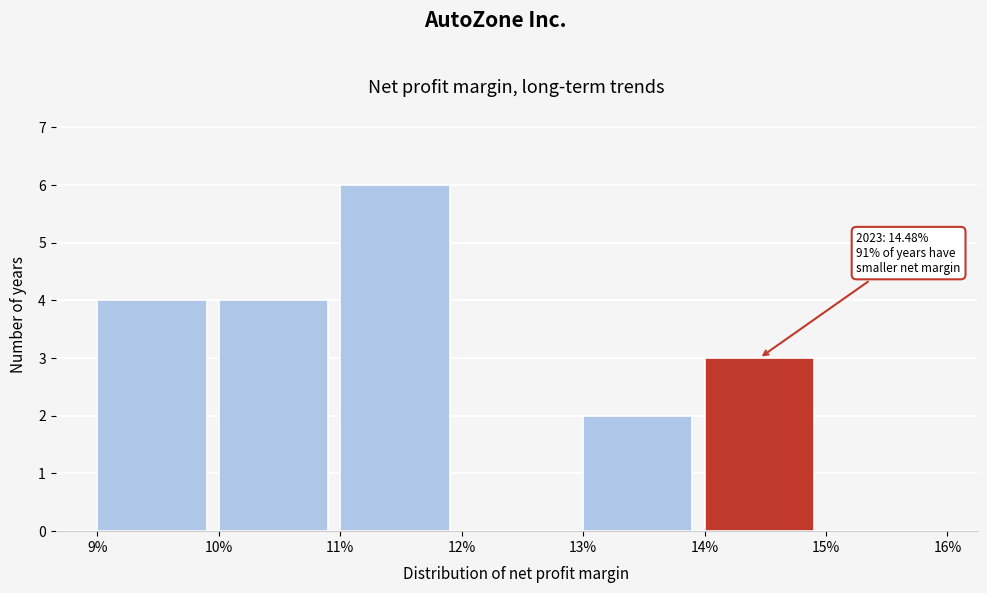

Reading left to right, what are all the values shown in this chart?

9%=4	10%=4	11%=6	12%=0	13%=2	14%=3	15%=0